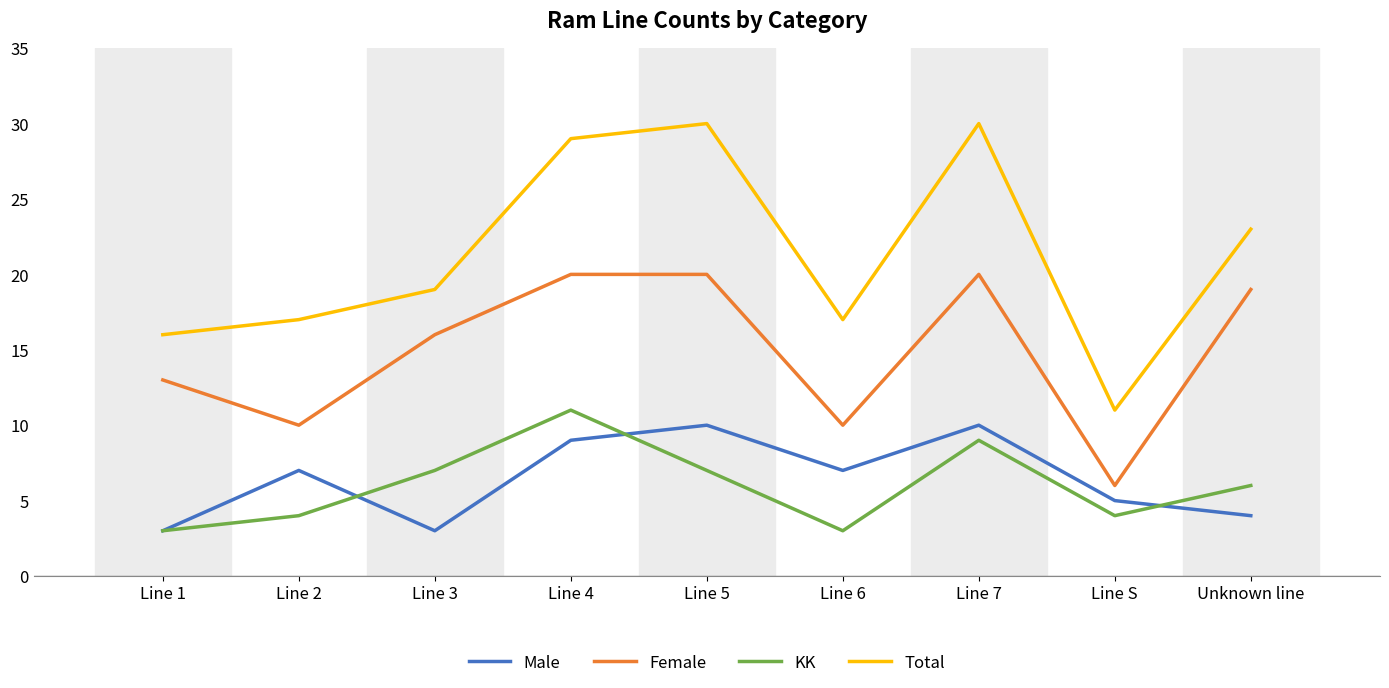

What is the maximum value for Male?

10